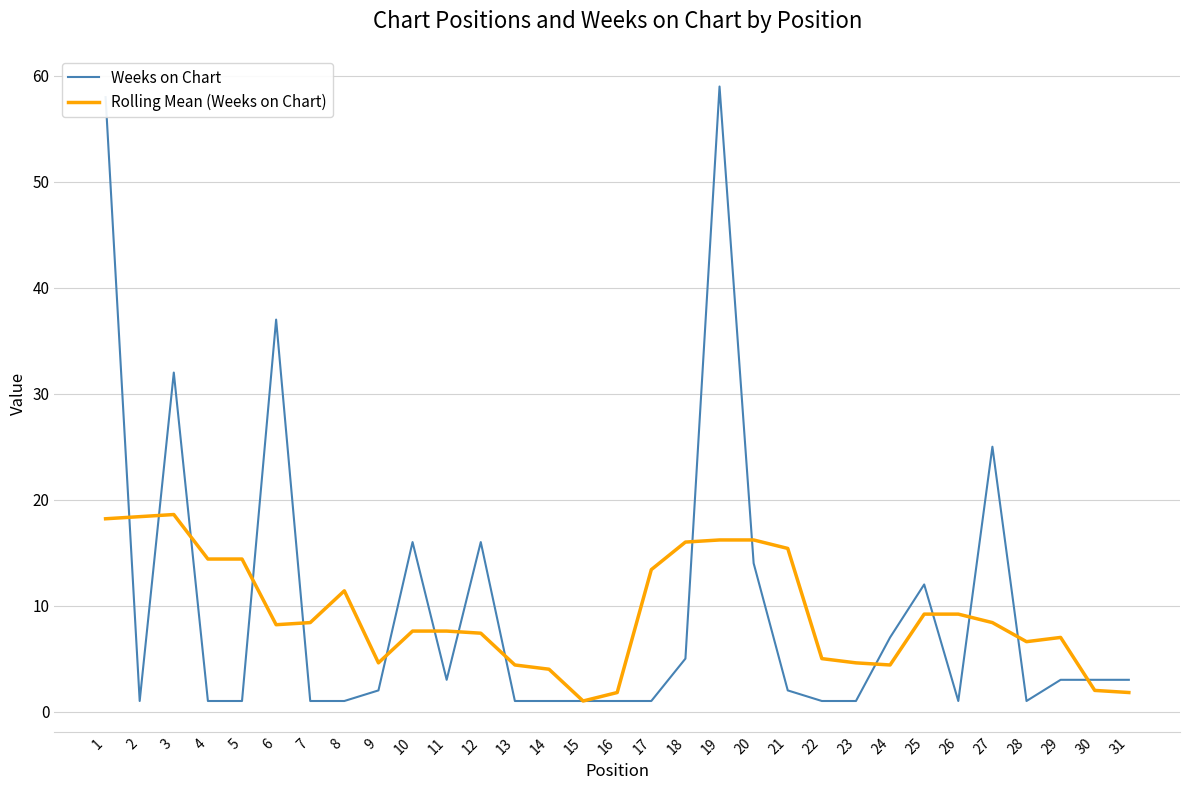

The value of Rolling Mean (Weeks on Chart) at 5 is 14.4. True or false?

True